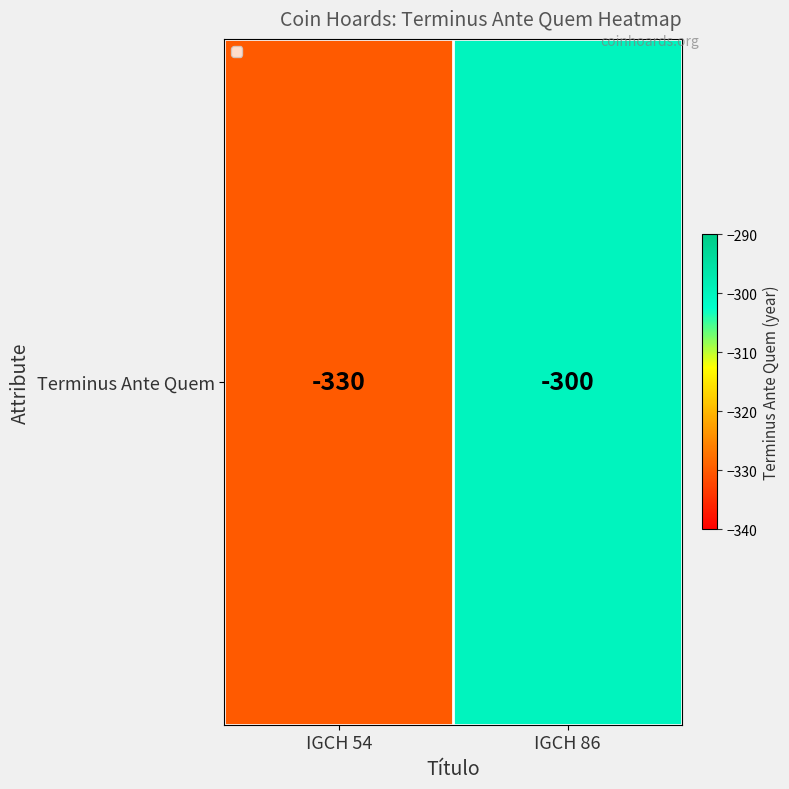

What is the sum of the values at IGCH 54 and IGCH 86?

-630